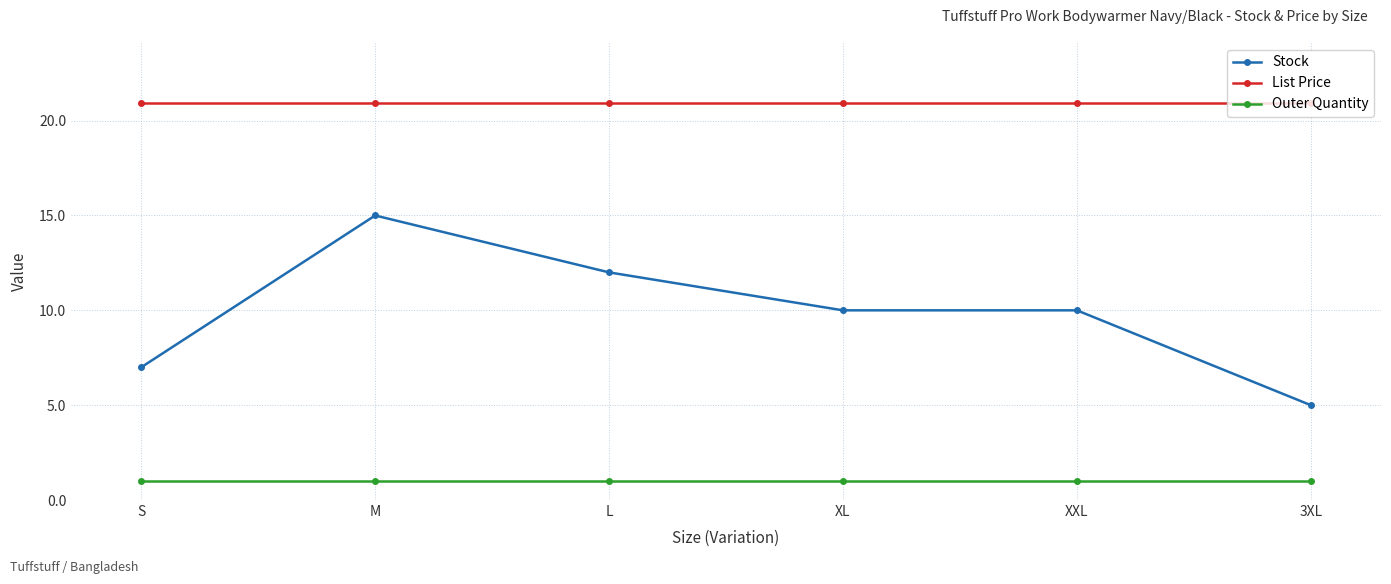

At which label does Stock reach its peak?

M